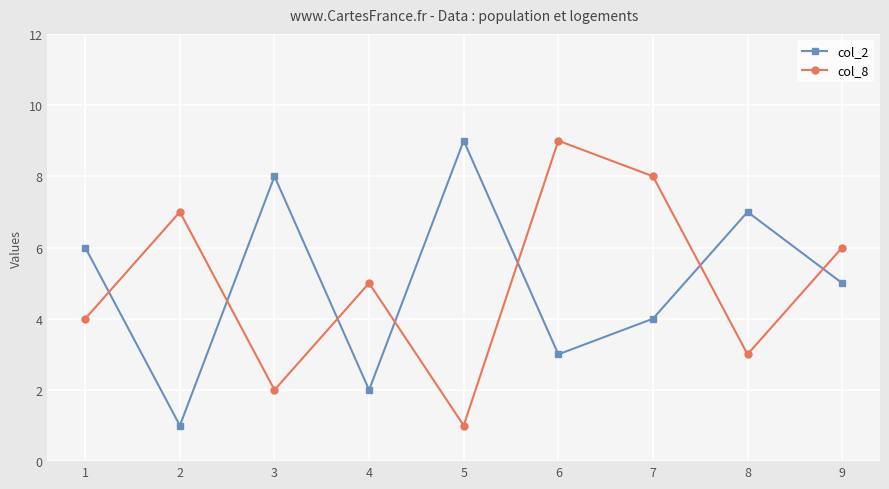

What is the difference between the col_2 values at 2 and 1?

5